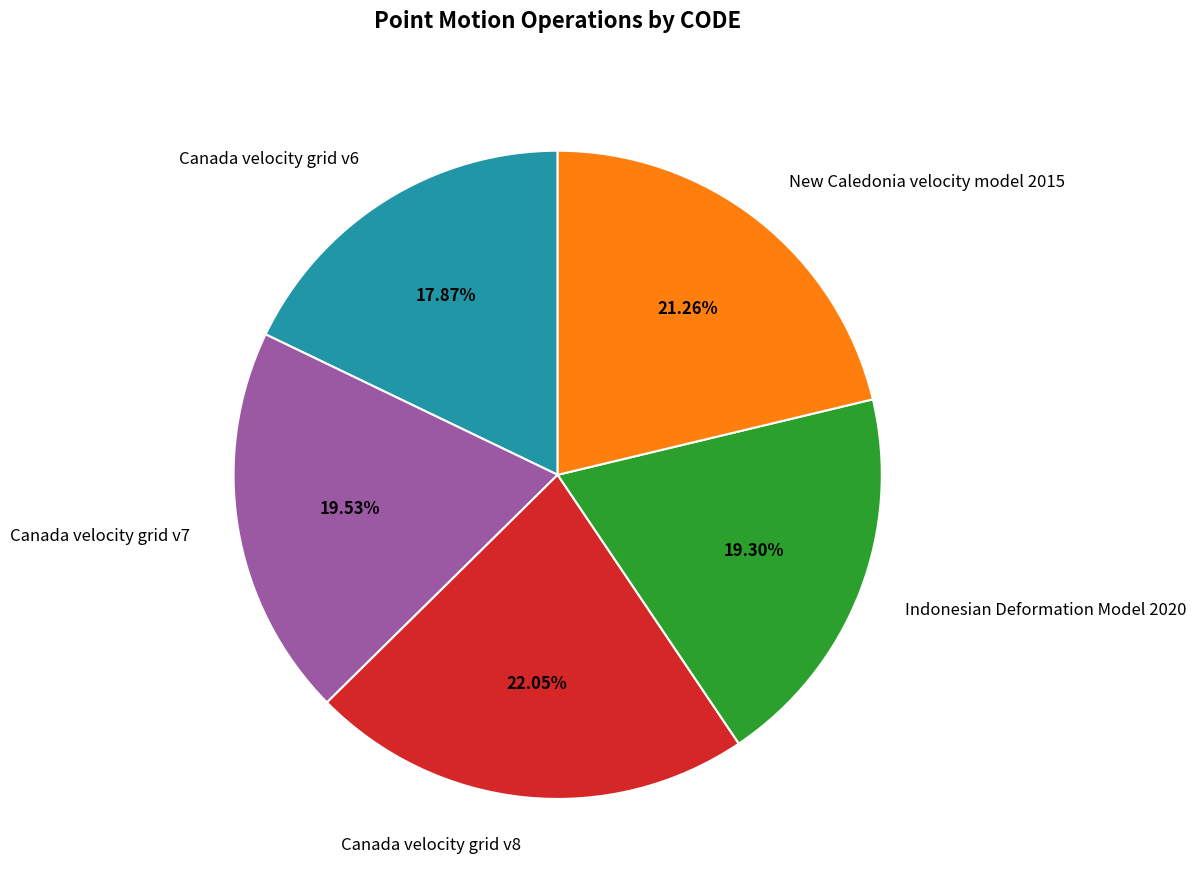

To the nearest percent, what is the average slice percentage?

20%